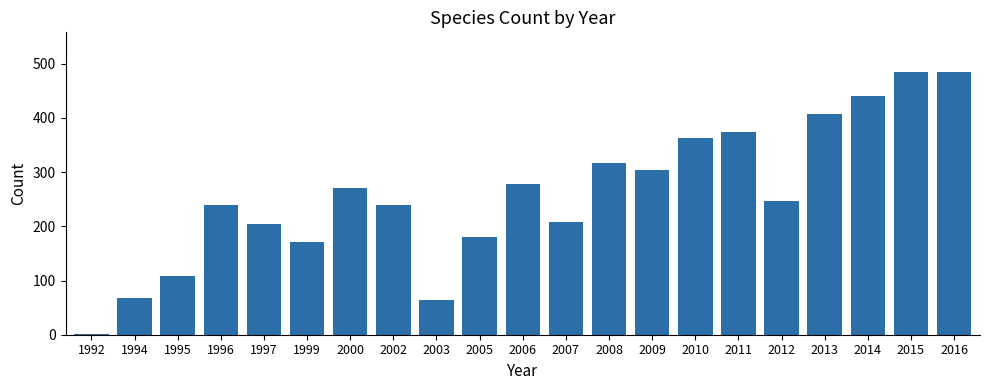

What is the value of the 9th bar from the left?

64